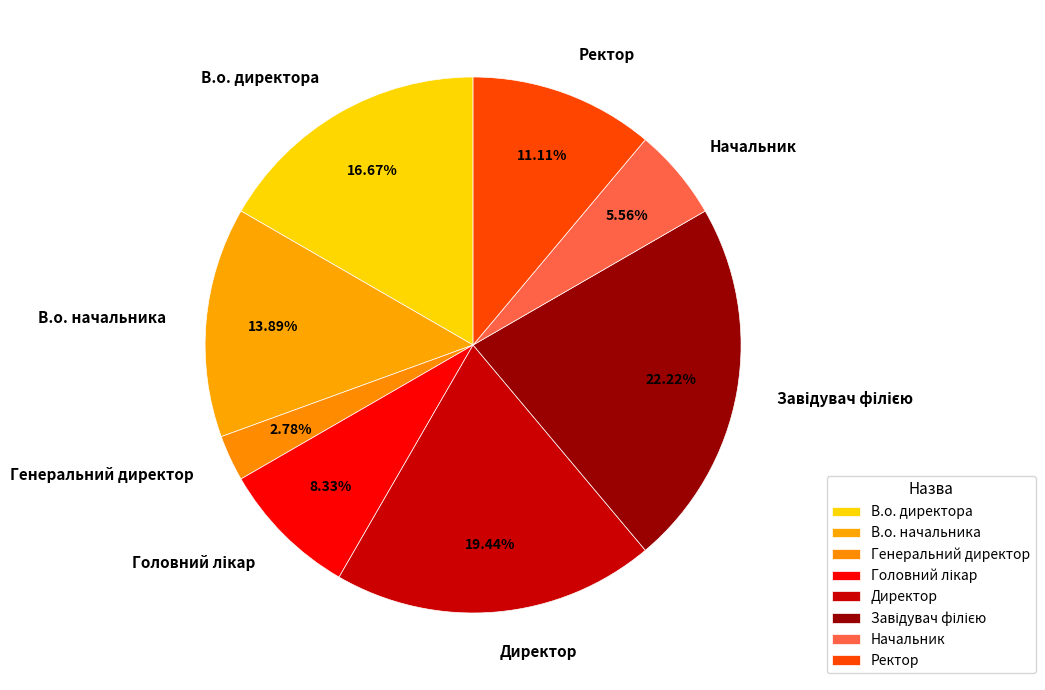

Is Ректор the majority of the pie?

No